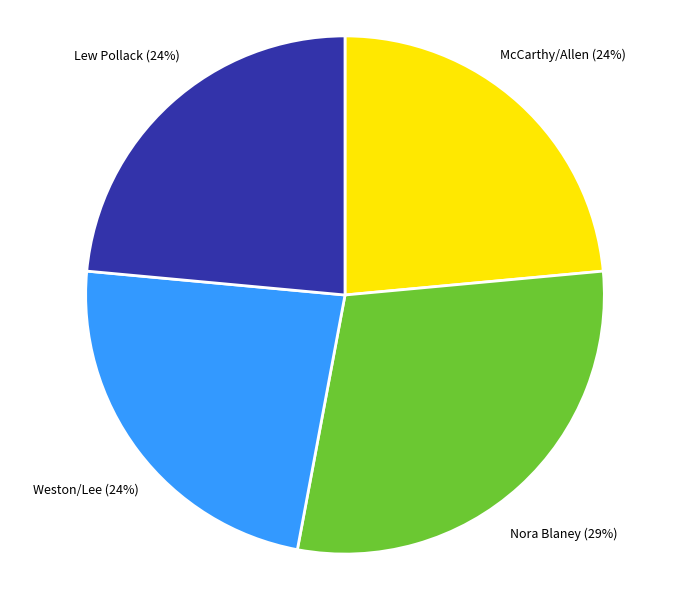

The Nora Blaney slice represents 29% of the pie. True or false?

True